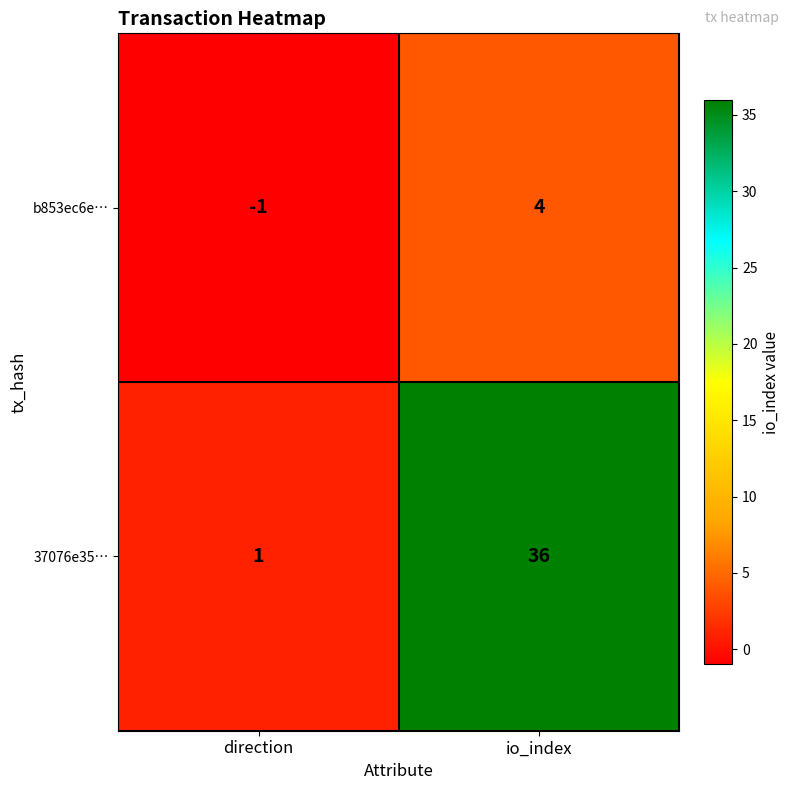

What is the difference between the 37076e35… values at io_index and direction?

35